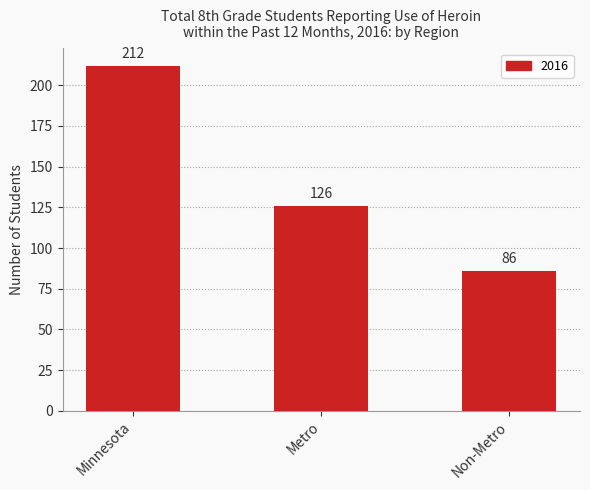

List the labels in order of value, largest first.

Minnesota, Metro, Non-Metro